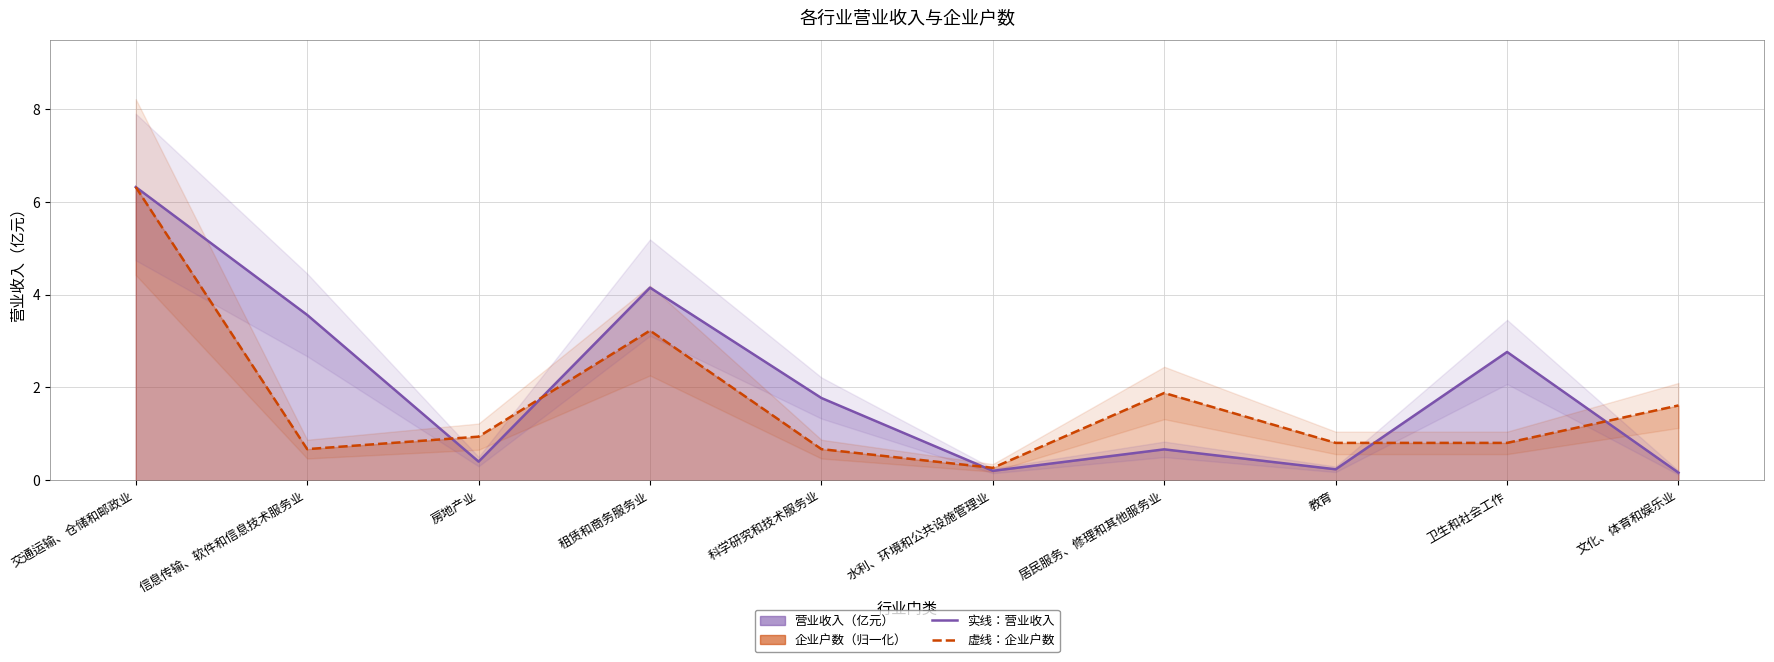

Does the chart display data point markers on the line(s)?

No